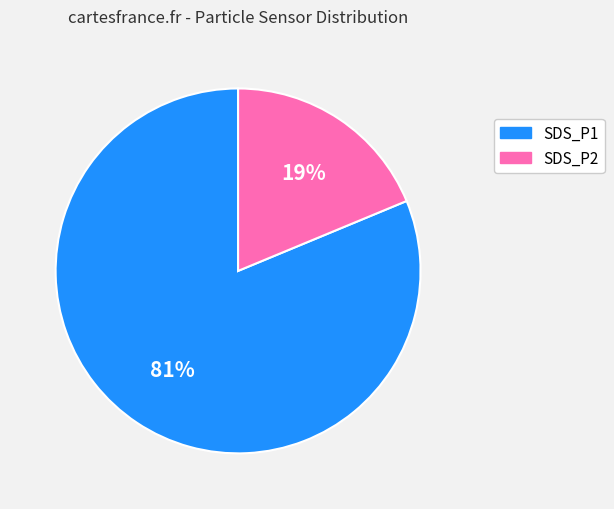

Is there a majority slice in this chart?

Yes